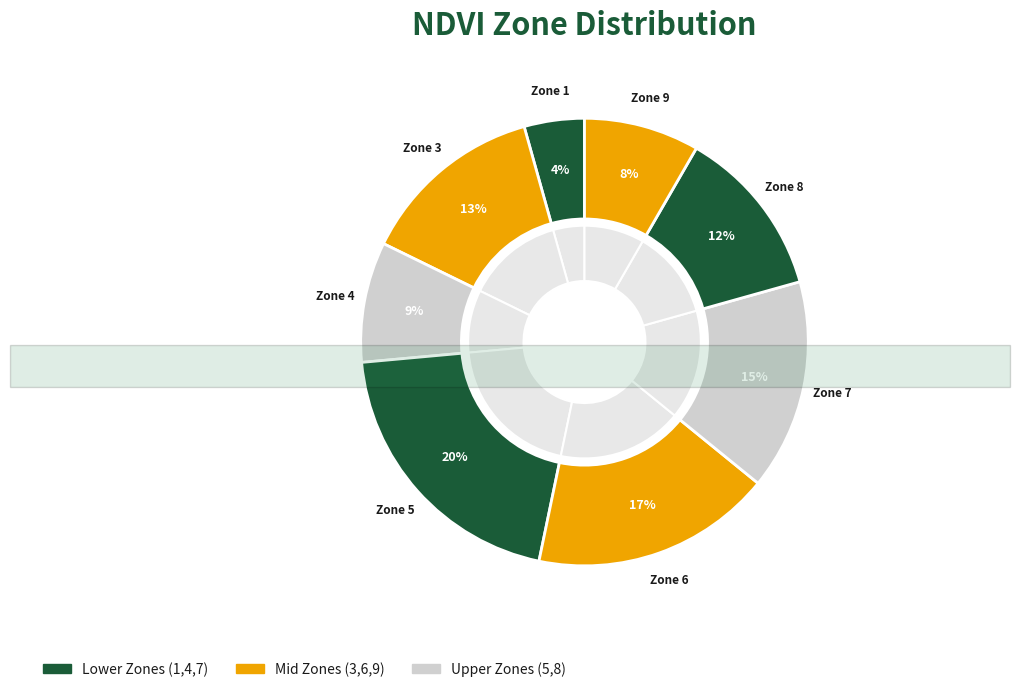

Is the sum of Zone 7 and Zone 9 greater than half?

No